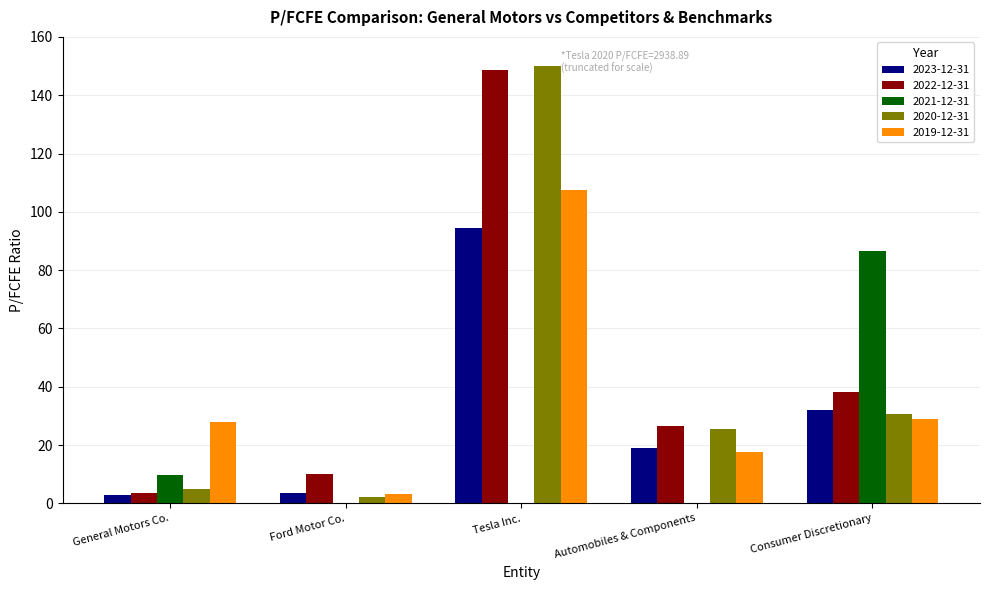

What is the total value across all series at Automobiles & Components?

88.9